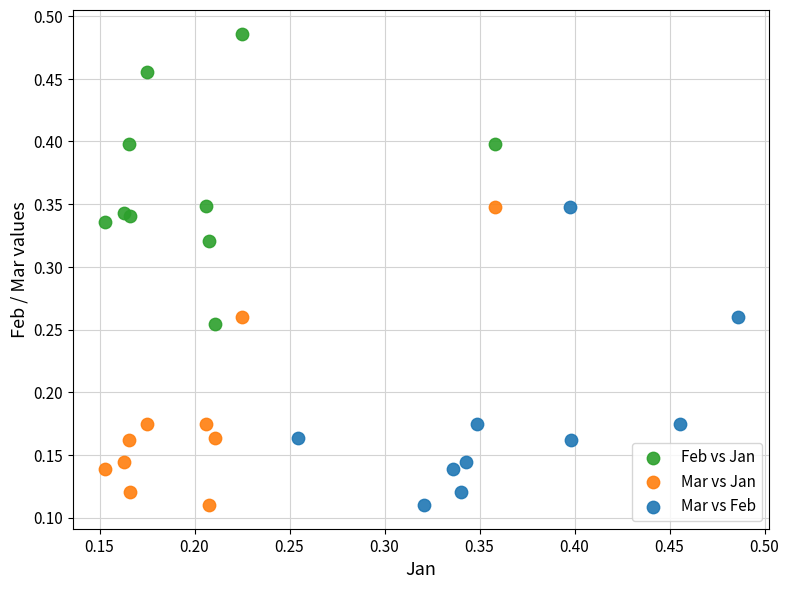

Which series contains the highest Y value?

Feb vs Jan